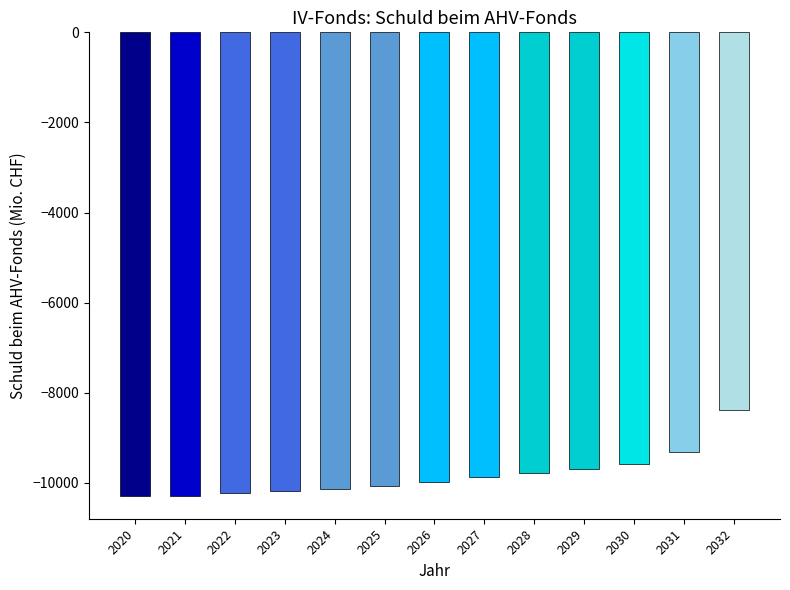

What is the average value?

-9832